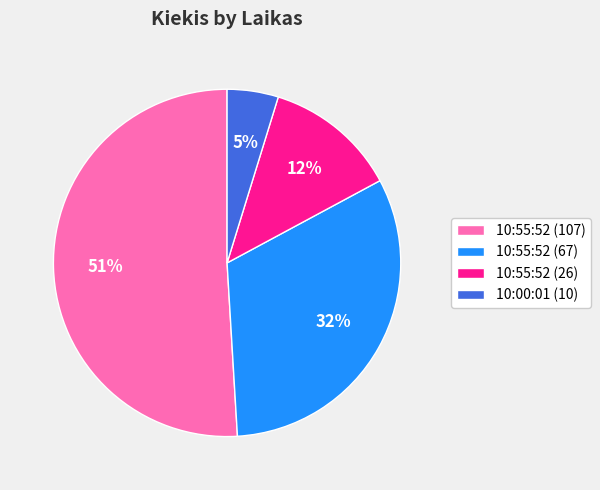

What is the majority slice?

10:55:52 (107)